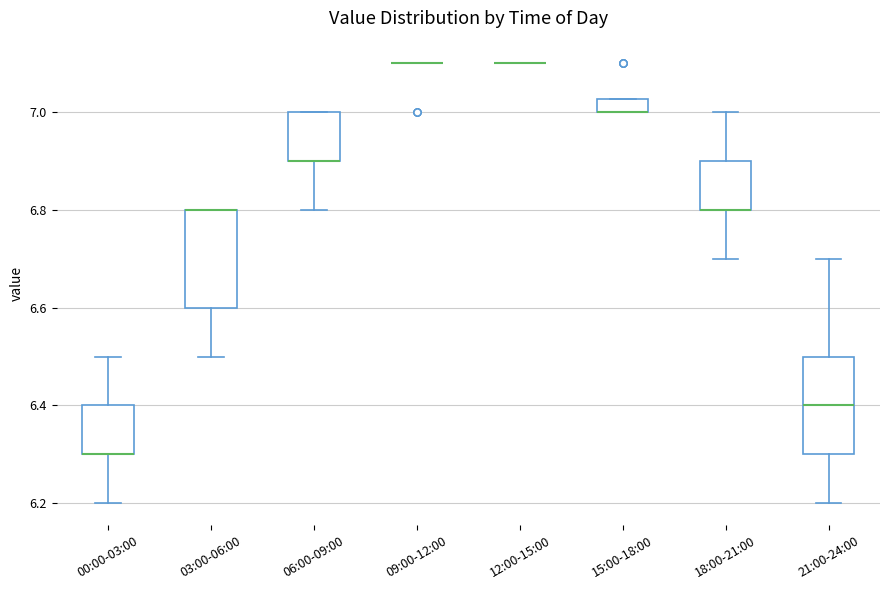

Where does the upper whisker of the box for 21:00-24:00 end on the y-axis? The values are not printed on the chart, so give them approximately, as read against the axis.

6.70